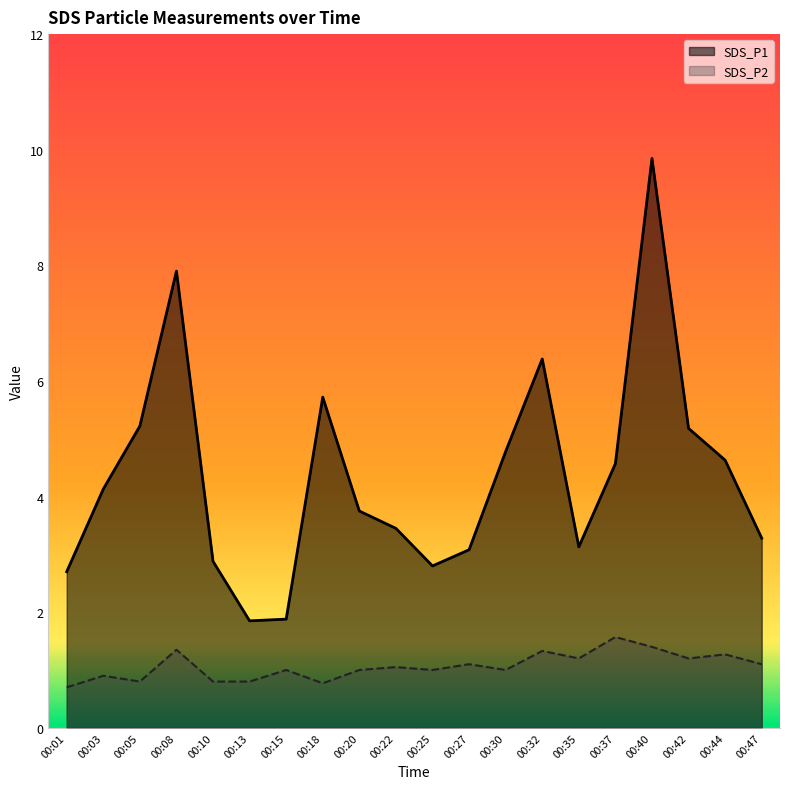

How many interior local peaks does the SDS_P2 series have?

8